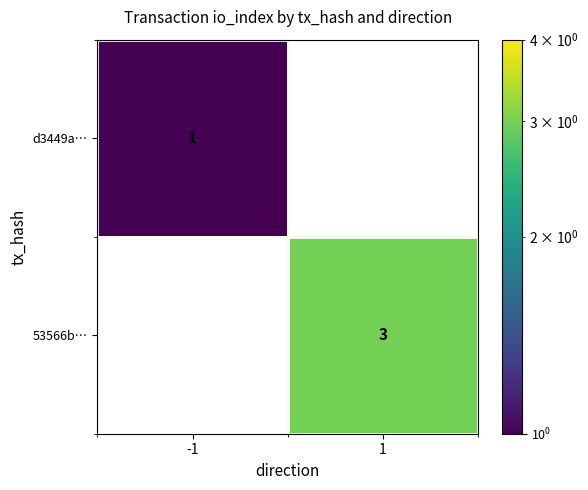

Rank the series by their average value, from highest to lowest.

53566b…, d3449a…